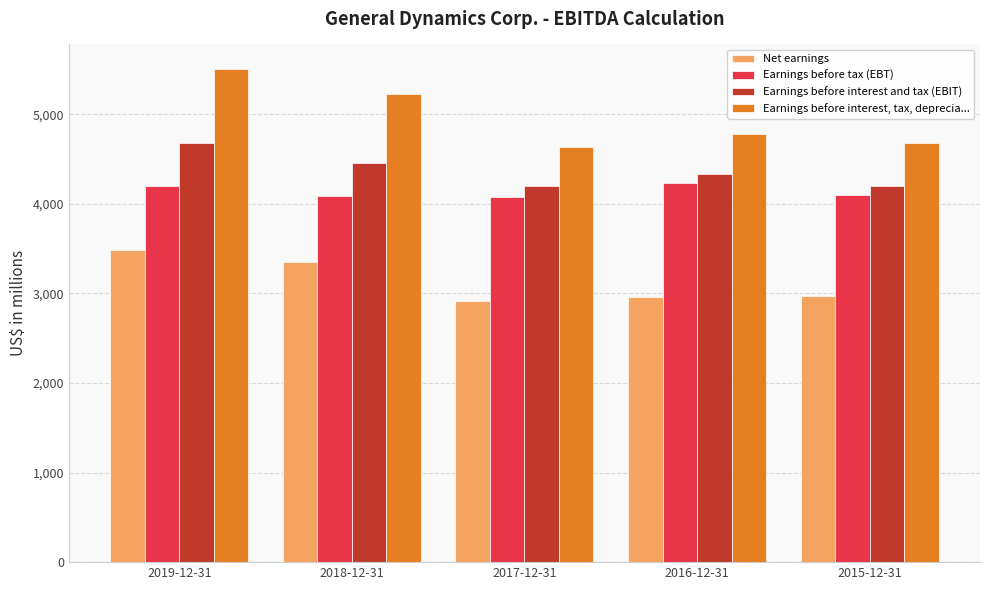

How many bars are there in each group?

4